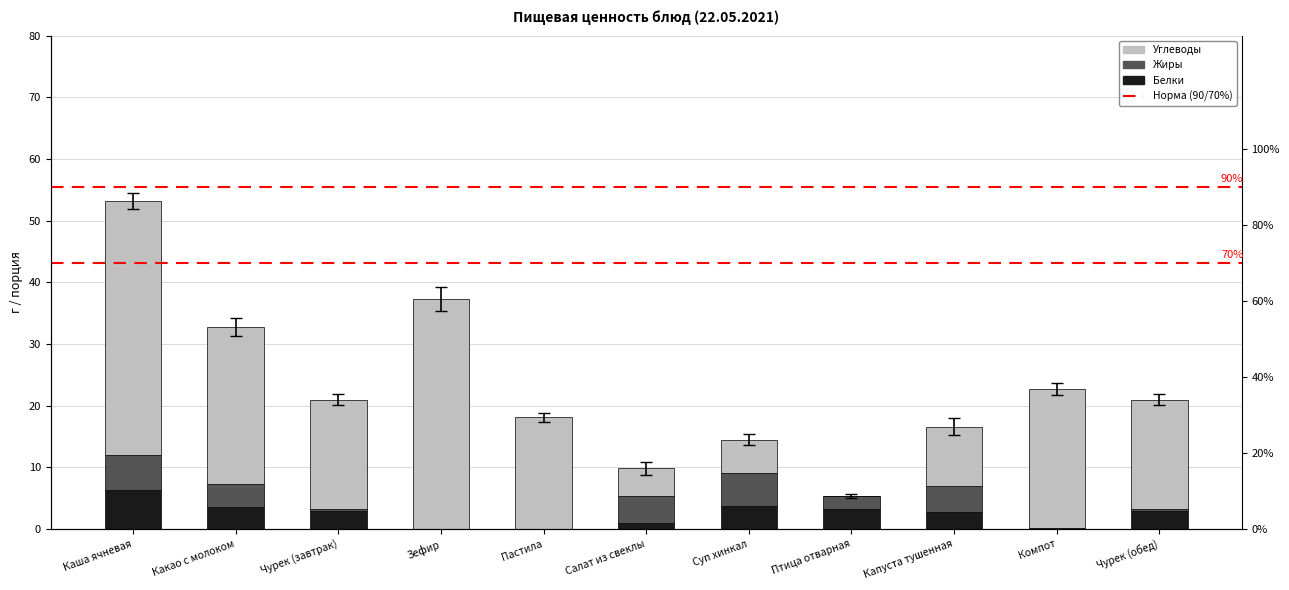

Is it true that Жиры equals -2.5 at Пастила?

False